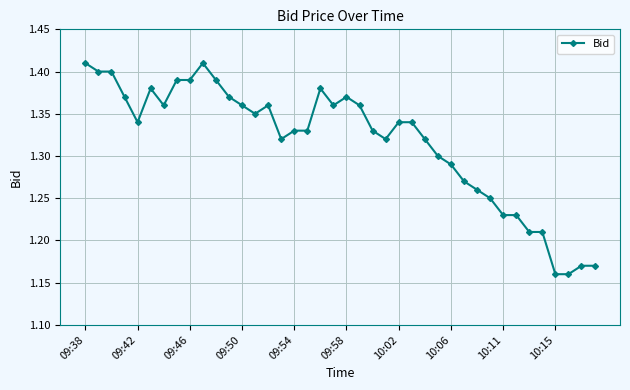

Is this an area chart (filled region under the line)?

No